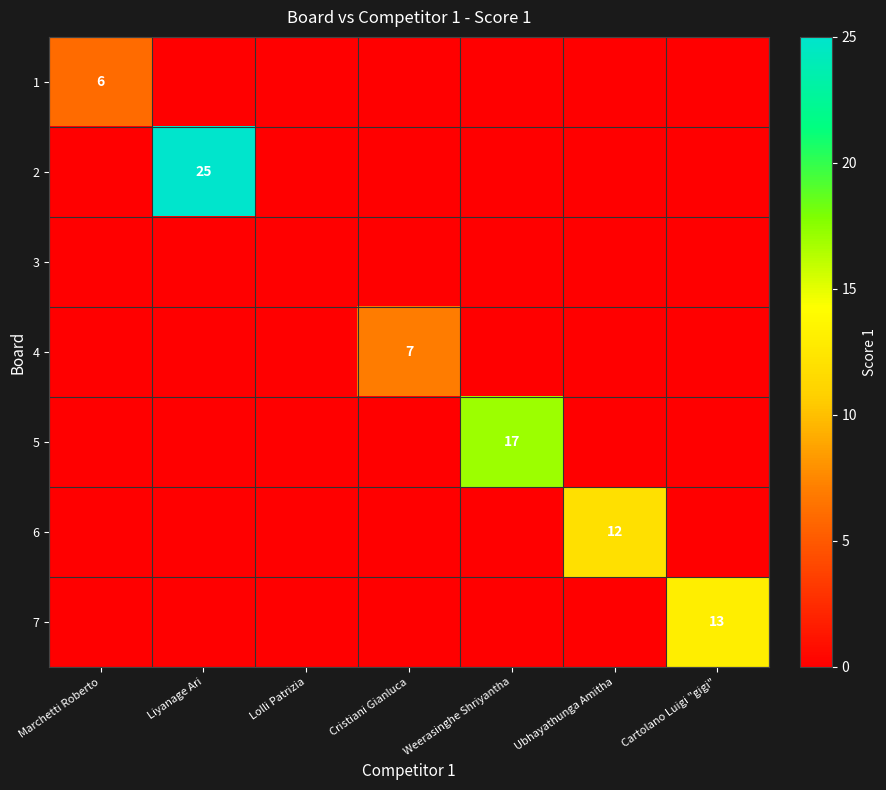

Count the number of categories in the chart.

7